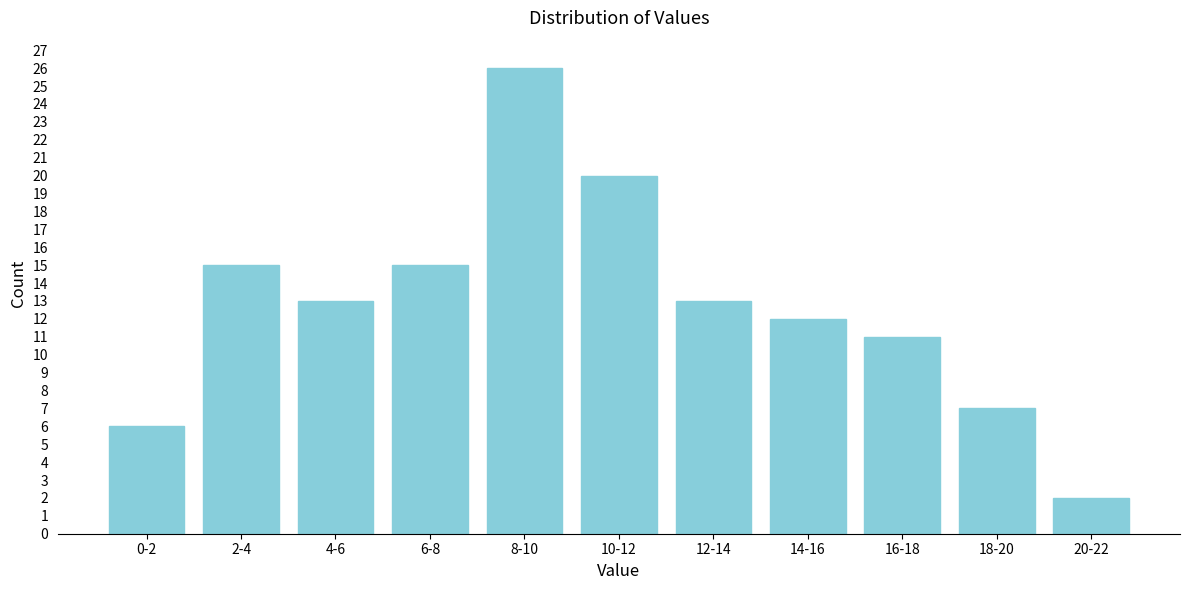

Reading left to right, extract all data points from this chart.

6	15	13	15	26	20	13	12	11	7	2